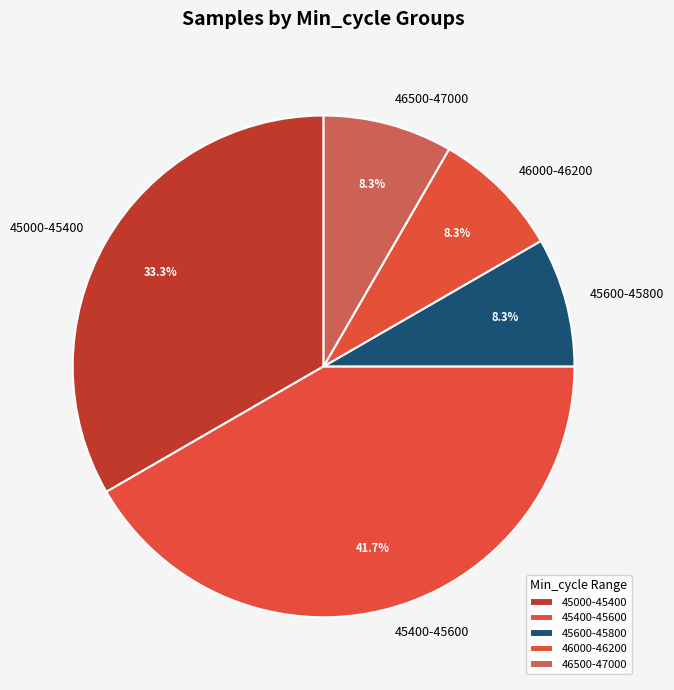

Do 46500-47000 and 45600-45800 together represent more than half of the pie?

No